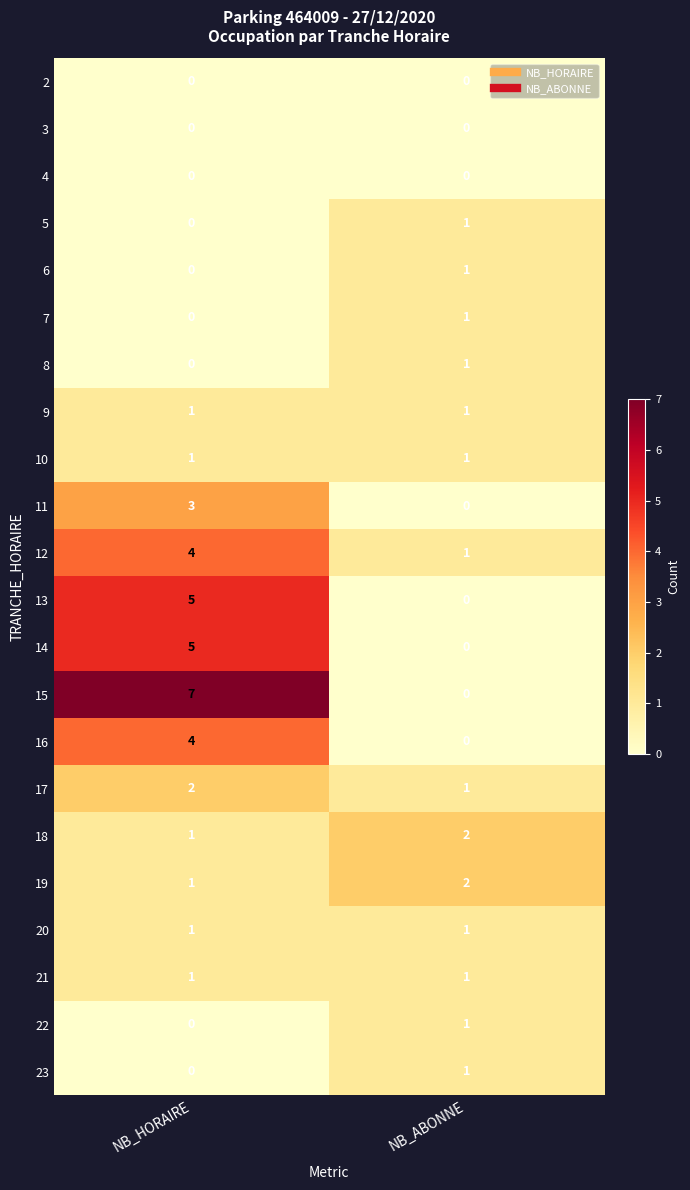

The 13 series shows 5 at NB_HORAIRE. True or false?

True